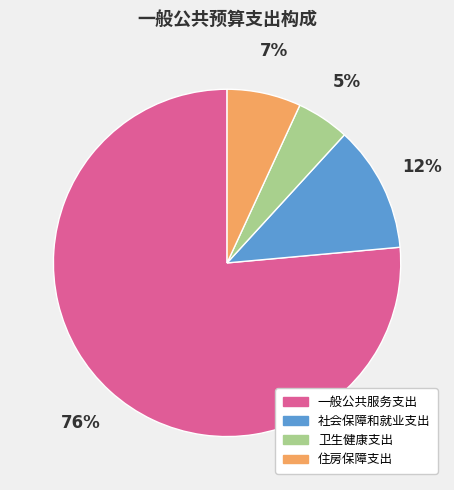

How many segments does this pie chart have?

4